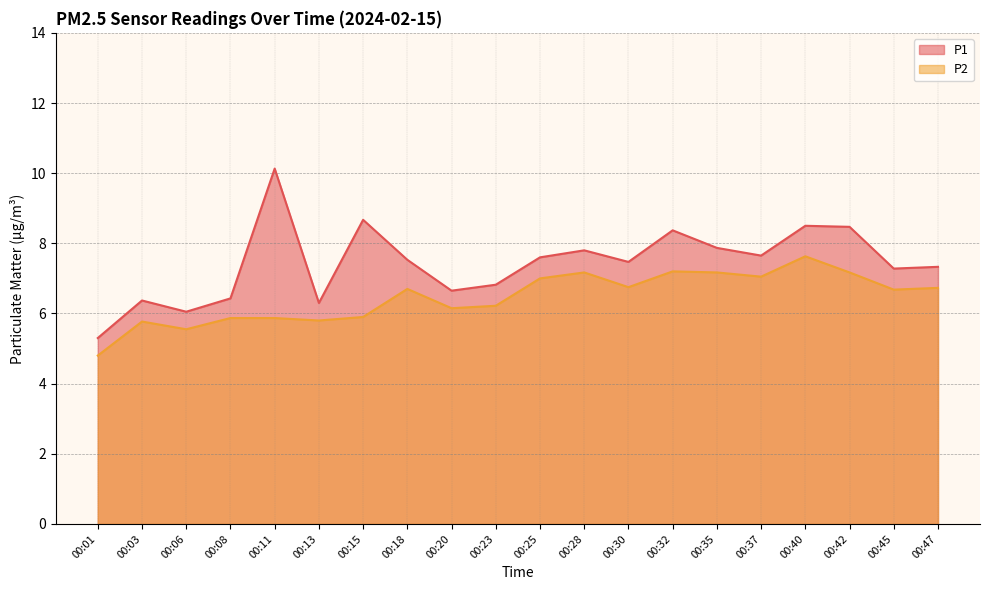

In P2, how many points are higher than both neighbors (excluding endpoints)?

5